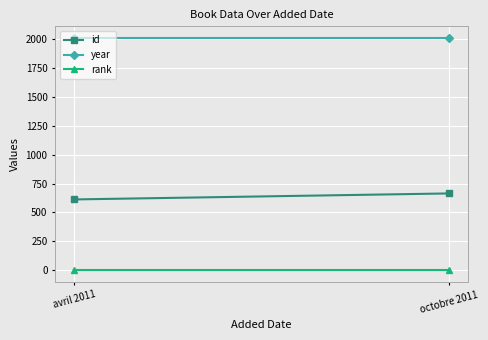

What is the difference between the highest and lowest values at octobre 2011?

2010